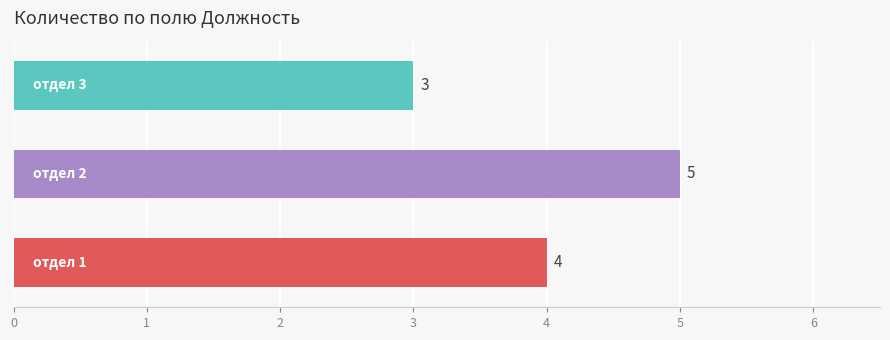

What is the smallest value displayed?

3